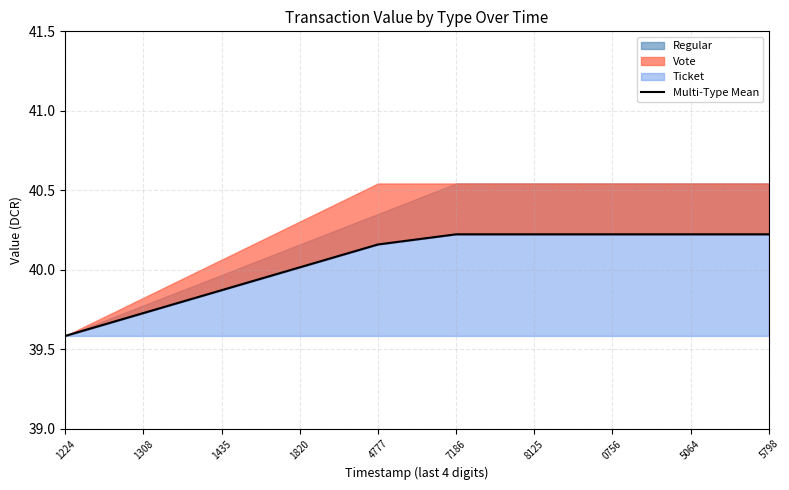

Rank the categories by value from lowest to highest.

1224, 1308, 1435, 1820, 4777, 7186, 8125, 0756, 5064, 5798